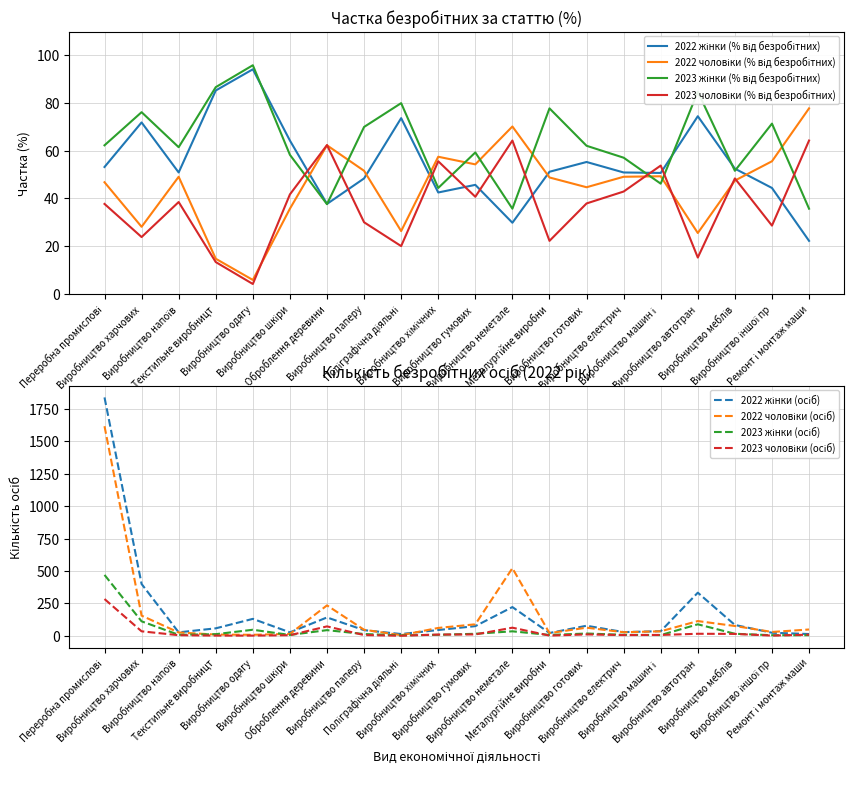

At which category does 2023 жінки (% від безробітних) reach its first local valley?

Виробництво напоїв